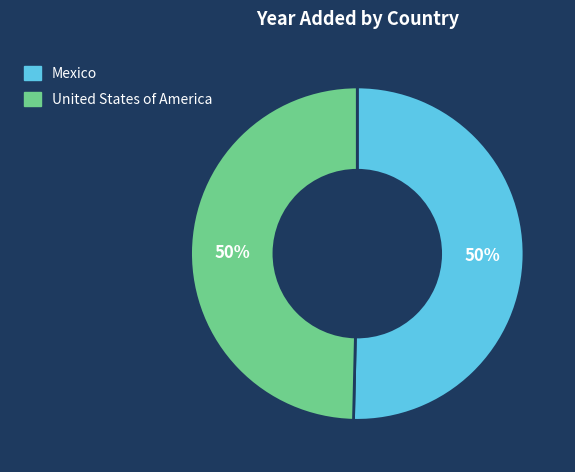

How many slices are in this pie chart?

2